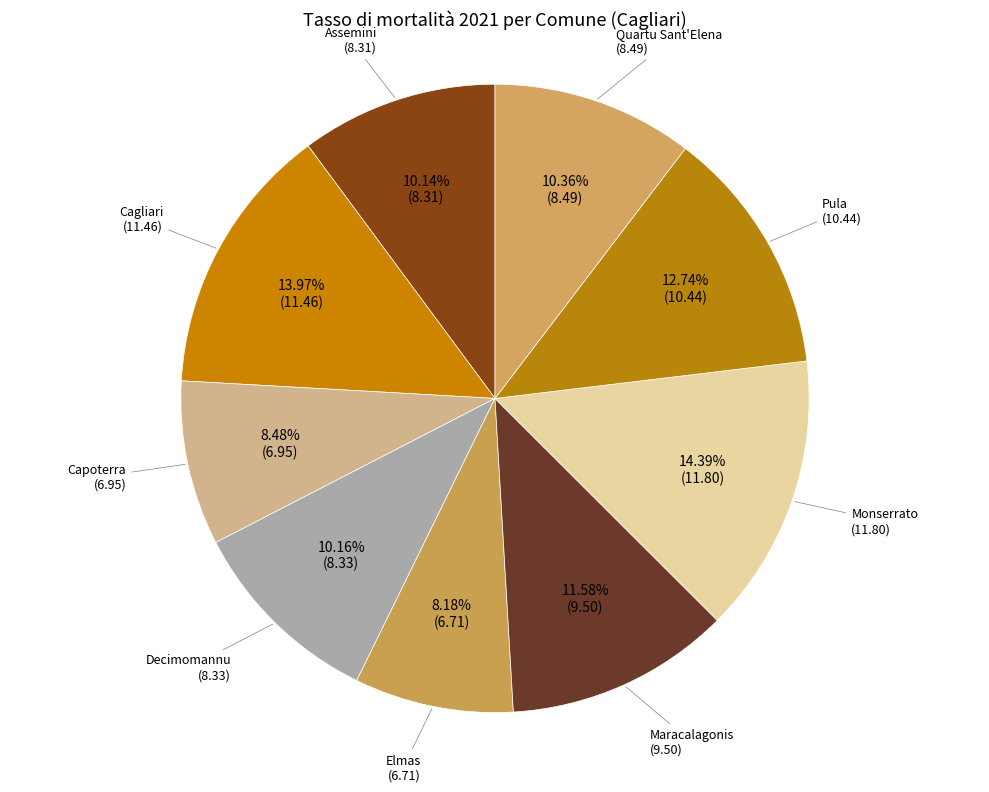

Is there any slice that represents more than half of the pie?

No